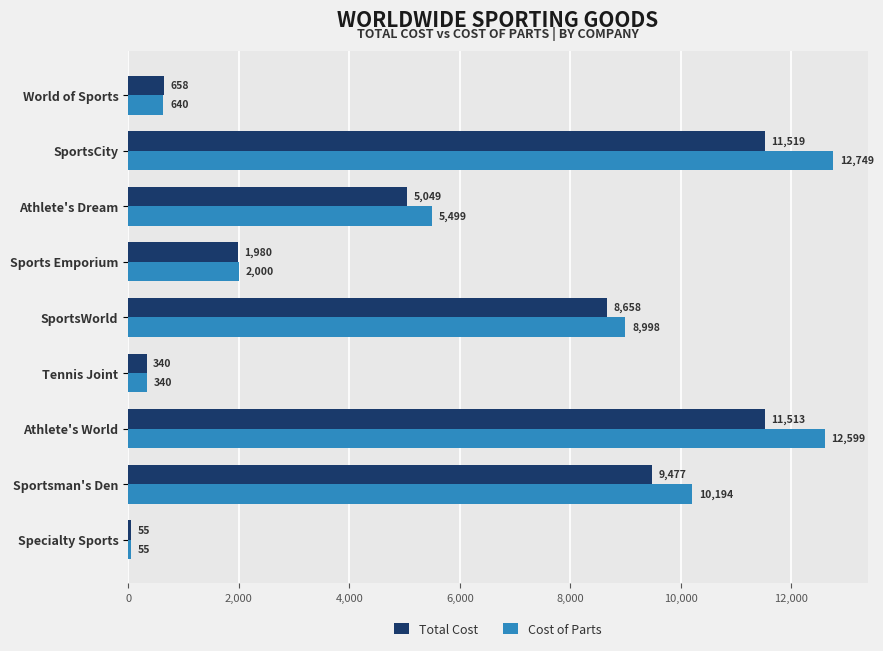

What is the sum of all Total Cost values?

49248.7